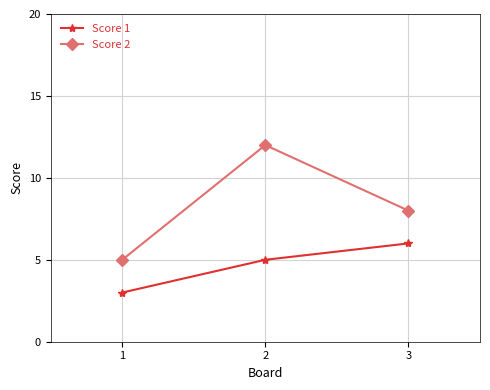

At how many categories does at least one series exceed 4?

3